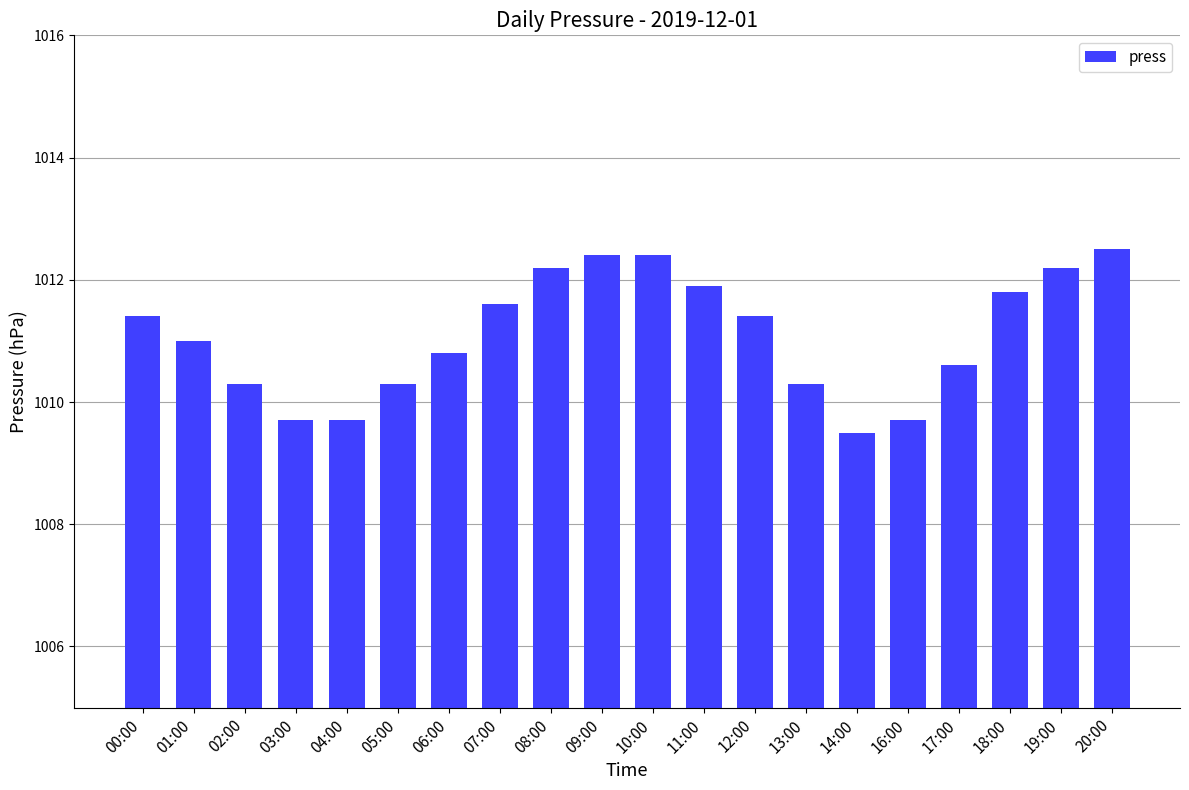

Reading left to right, transcribe all the data shown in this chart.

00:00=1011.4	01:00=1011.0	02:00=1010.3	03:00=1009.7	04:00=1009.7	05:00=1010.3	06:00=1010.8	07:00=1011.6	08:00=1012.2	09:00=1012.4	10:00=1012.4	11:00=1011.9	12:00=1011.4	13:00=1010.3	14:00=1009.5	16:00=1009.7	17:00=1010.6	18:00=1011.8	19:00=1012.2	20:00=1012.5